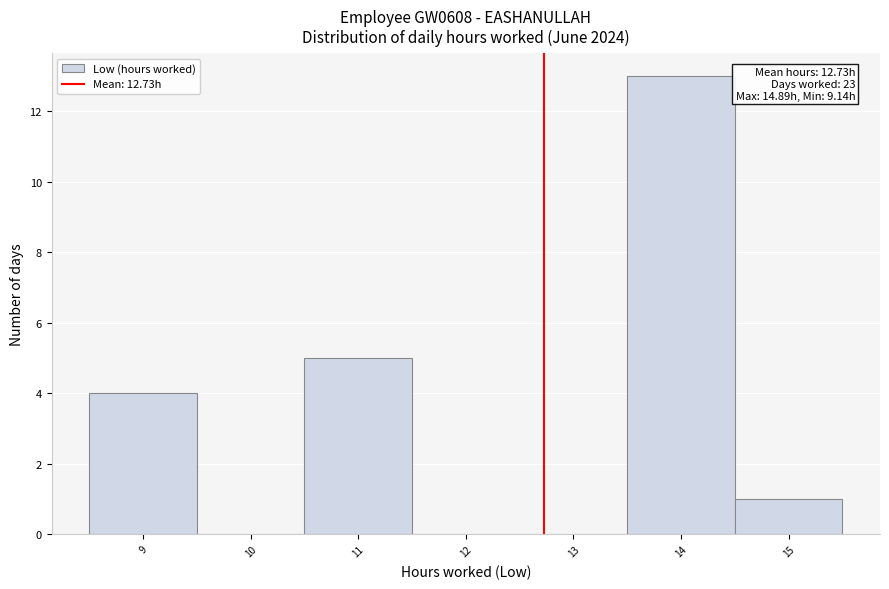

Over which range of the x-axis is the bar tallest?

13.5 to 14.5